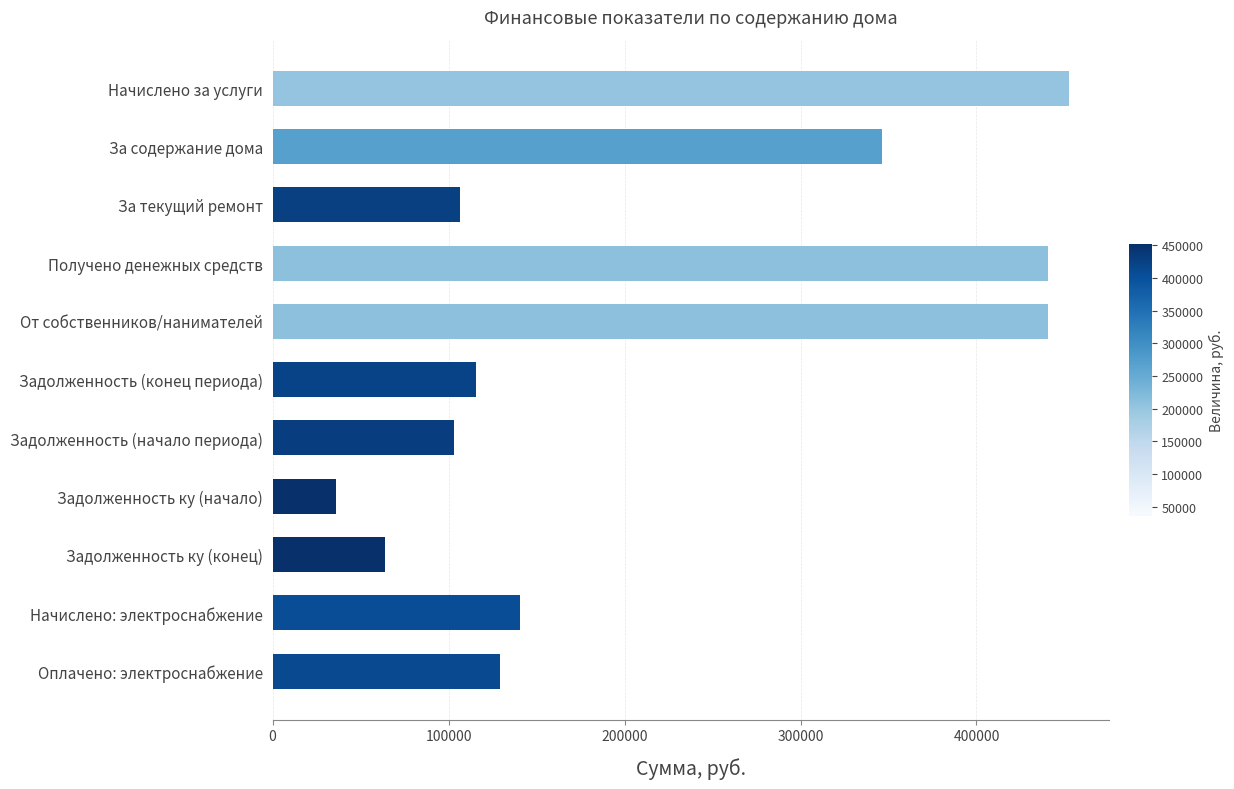

What is the sum of all values?

2374274.6